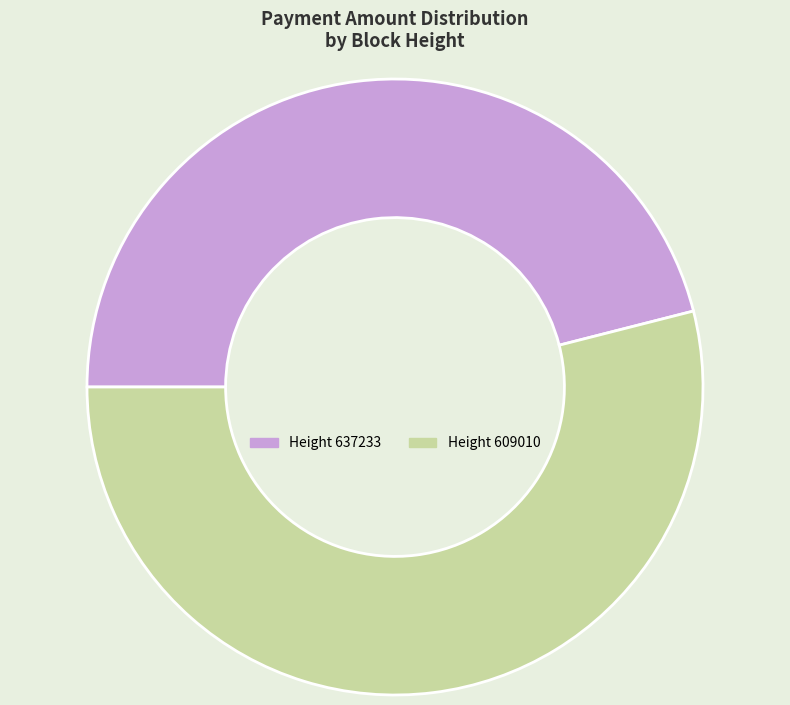

Does any single category account for the majority?

Yes